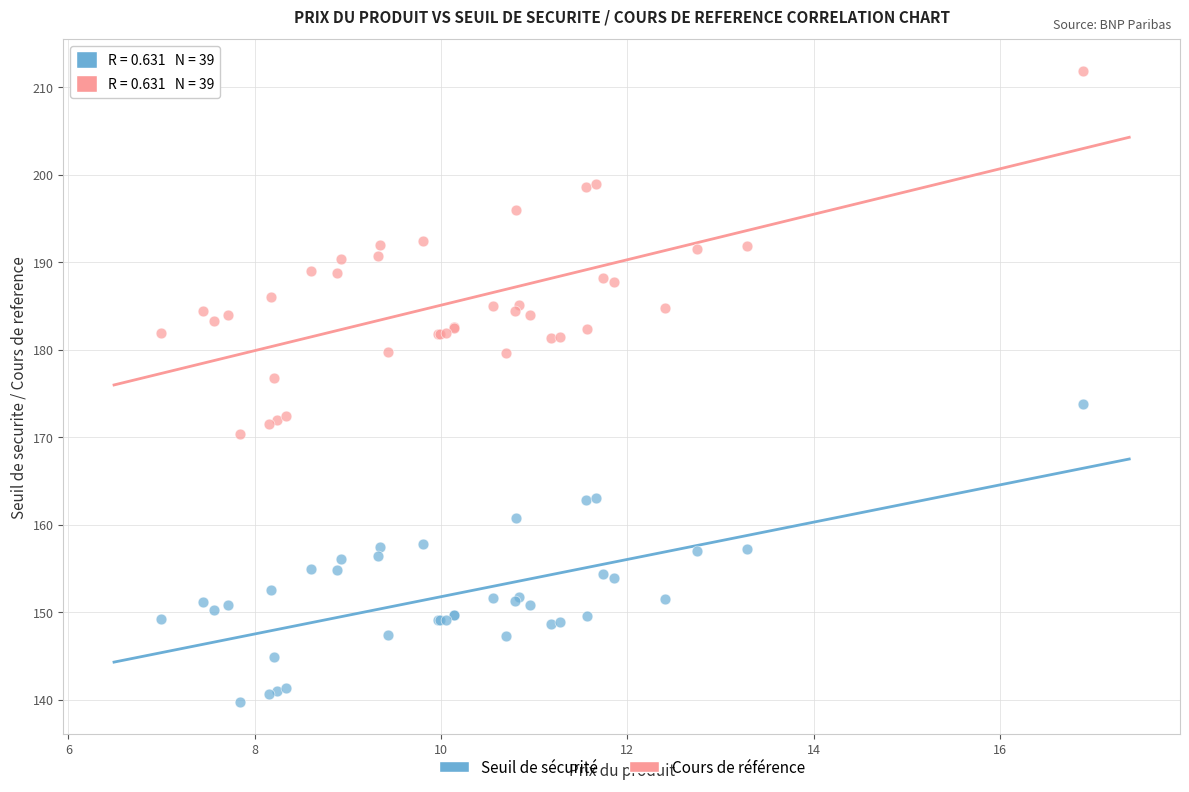

What are all the series names shown in the legend?

Seuil de sécurité, Cours de référence